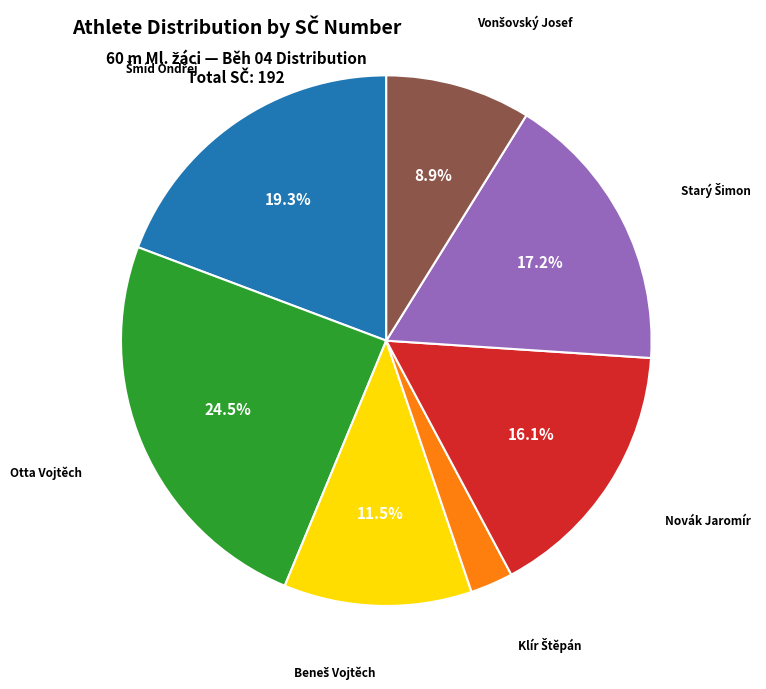

Is there a majority slice in this chart?

No